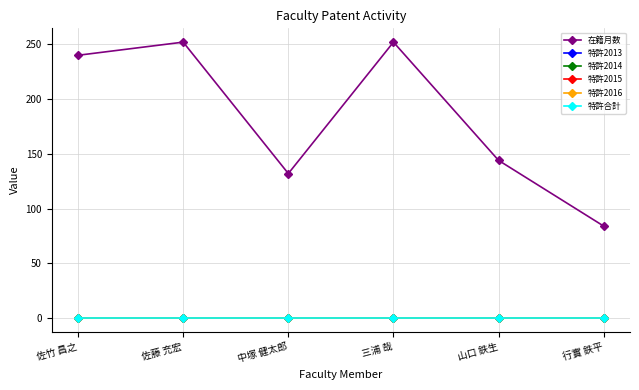

List the series in order of their peak value, lowest first.

特許2013, 特許2014, 特許2015, 特許2016, 特許合計, 在籍月数